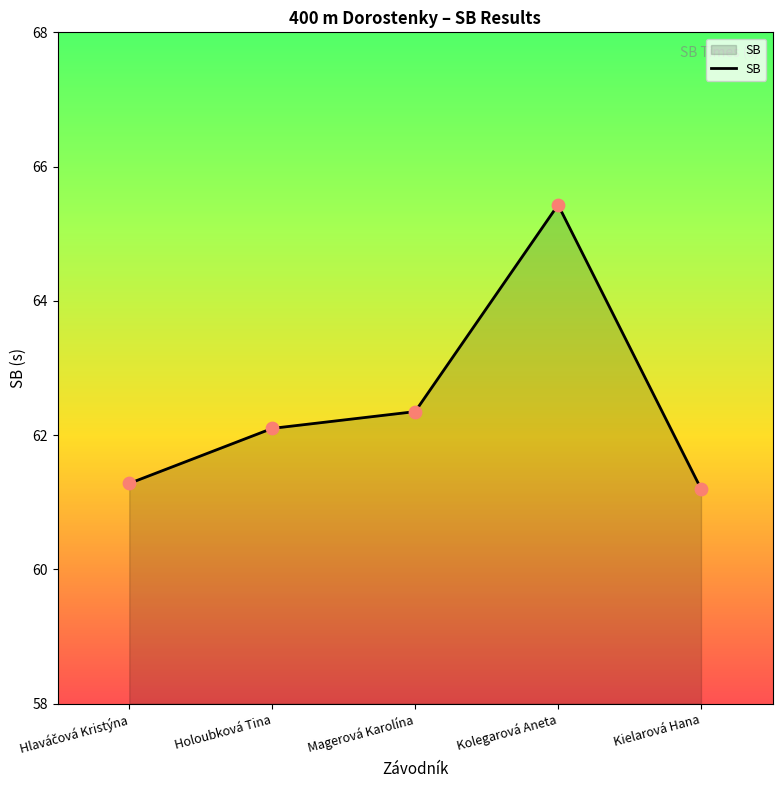

What is the change in value from Magerová Karolína to Kolegarová Aneta?

+3.1